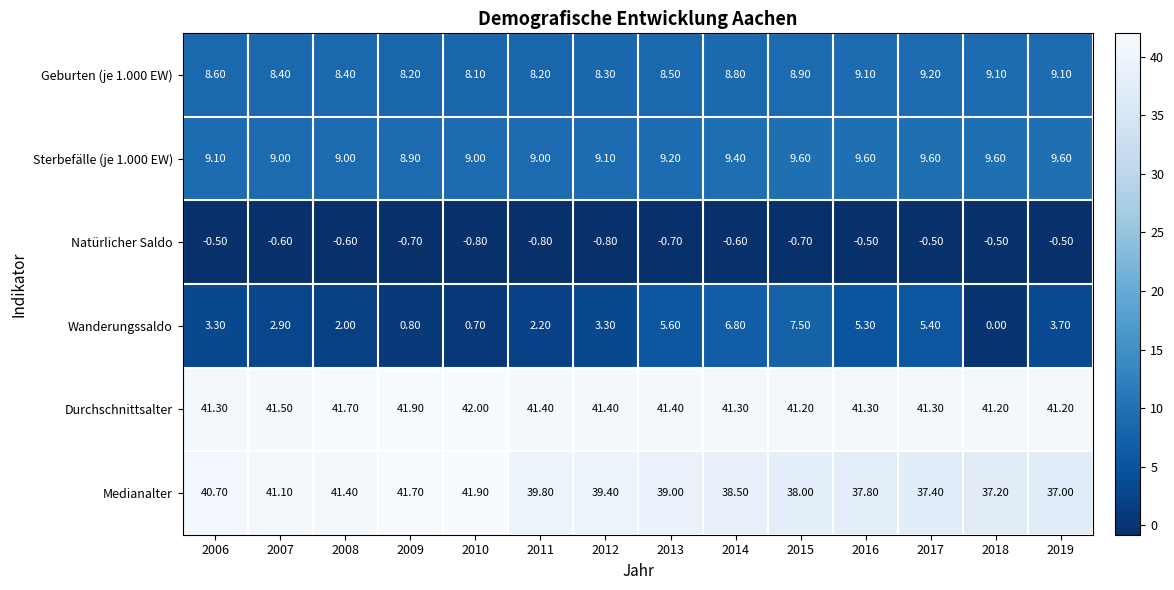

What is the difference between the second highest and second lowest values in the Medianalter series?

4.5